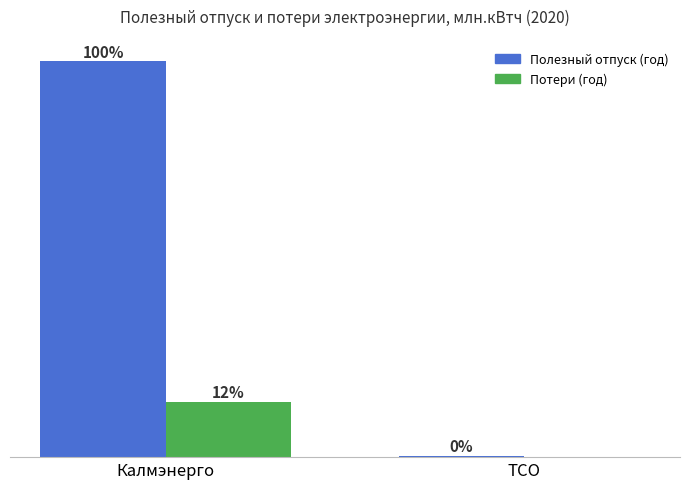

Does the chart contain stacked bars?

No